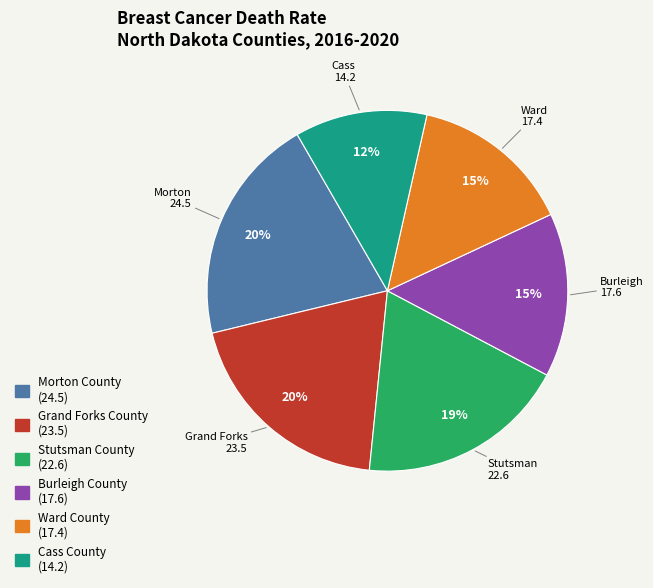

Combined, do Burleigh County and Stutsman County account for over 50%?

No